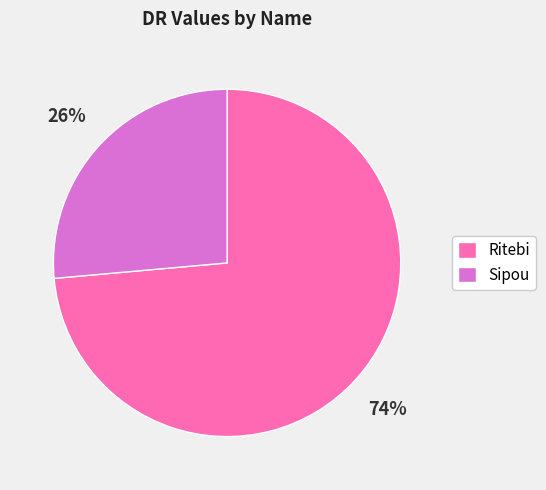

To the nearest percent, what is the combined percentage of Ritebi and Sipou?

100%